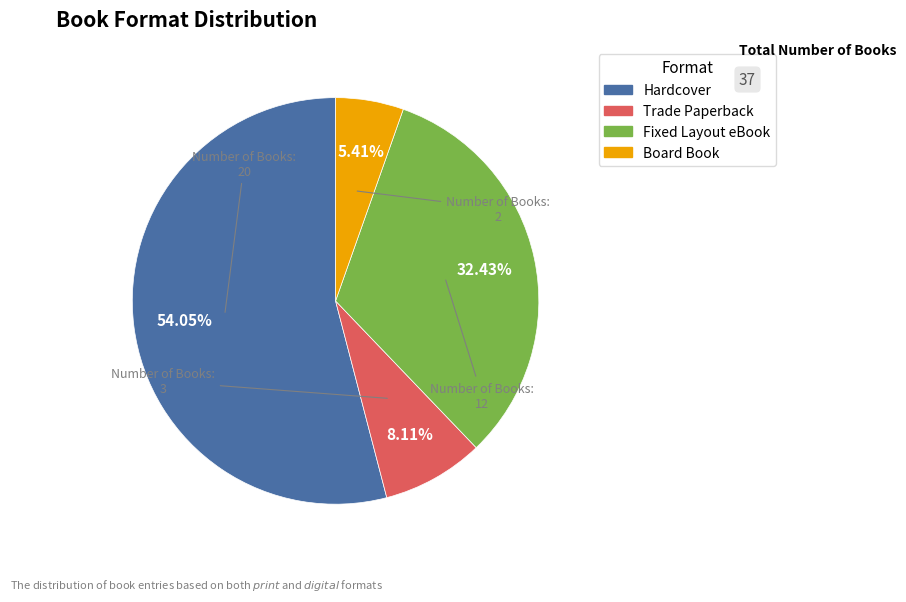

The Hardcover slice represents 66% of the pie. True or false?

False